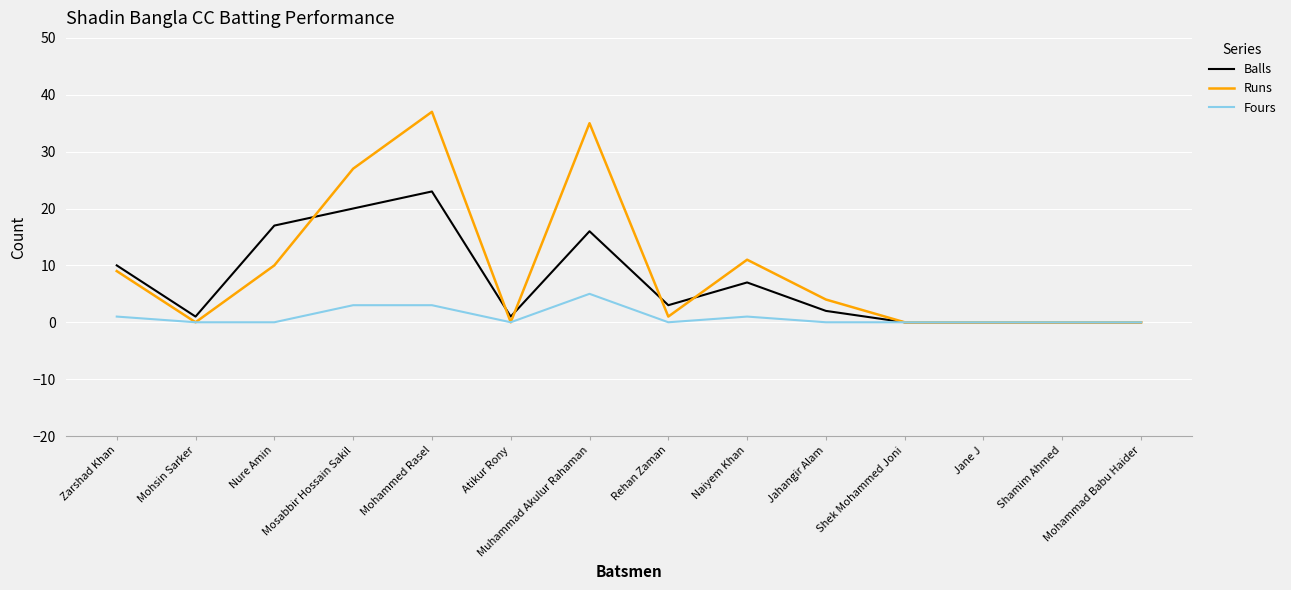

Which series has the widest spread of values?

Runs